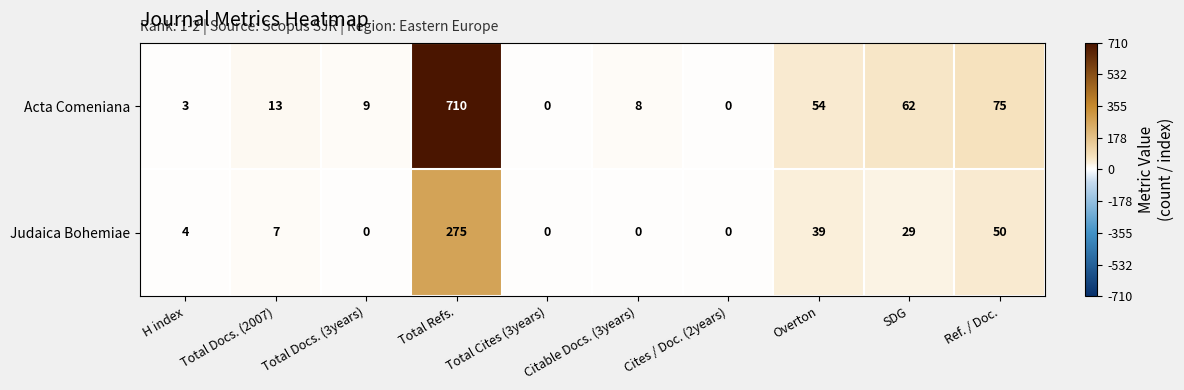

Rank the series by their maximum value, from highest to lowest.

Acta Comeniana, Judaica Bohemiae